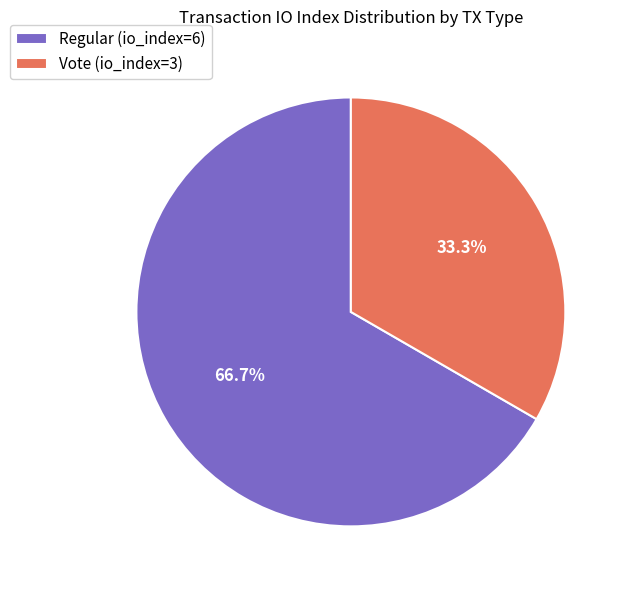

Approximately how many times larger is the value at Vote (io_index=3) compared to Regular (io_index=6)?

0.5